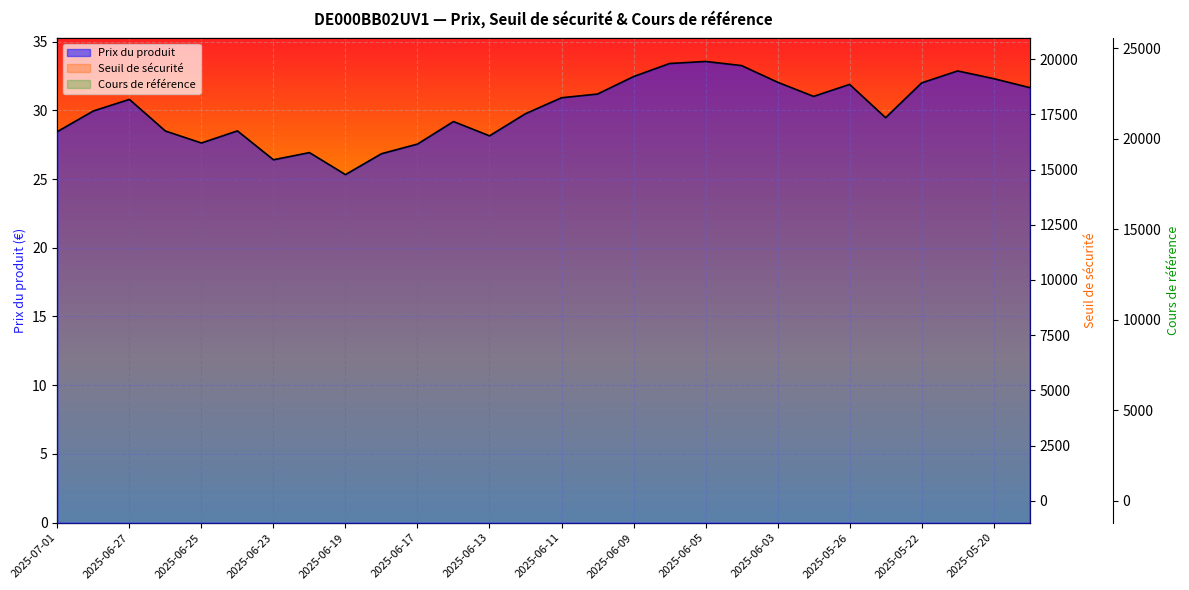

What is the sum of the Seuil de sécurité values at 27 and 2025-05-26?

39064.8